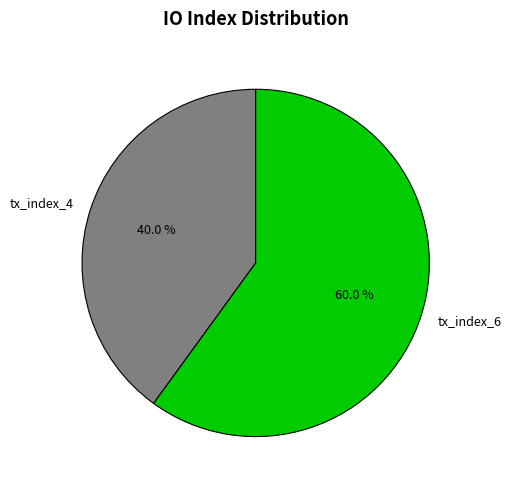

To the nearest percent, what is the difference between the tx_index_6 and tx_index_4 slice percentages?

20%